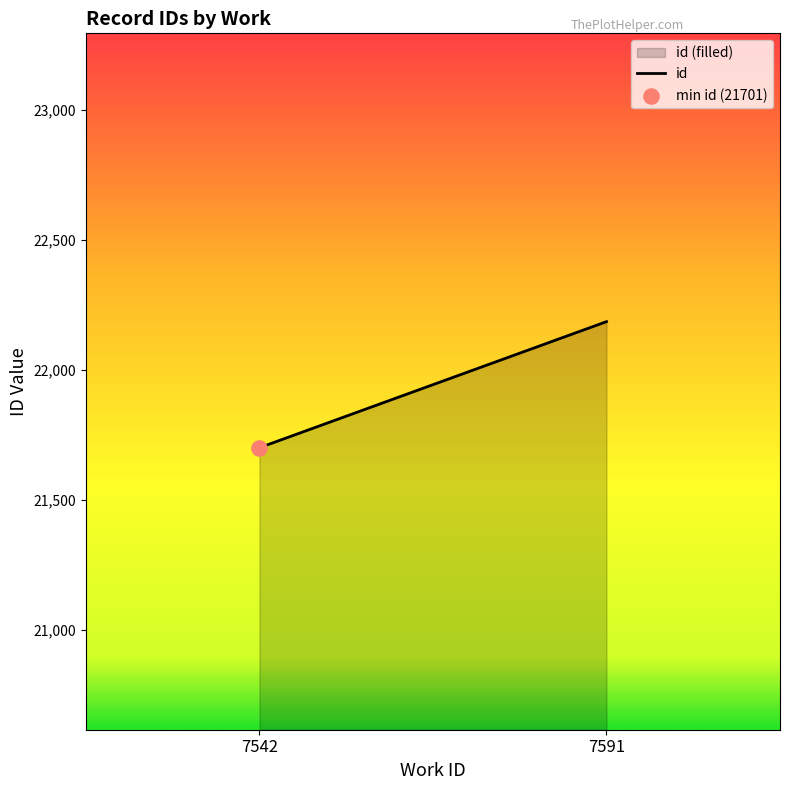

What is the change in value from 7542 to 7591?

+485